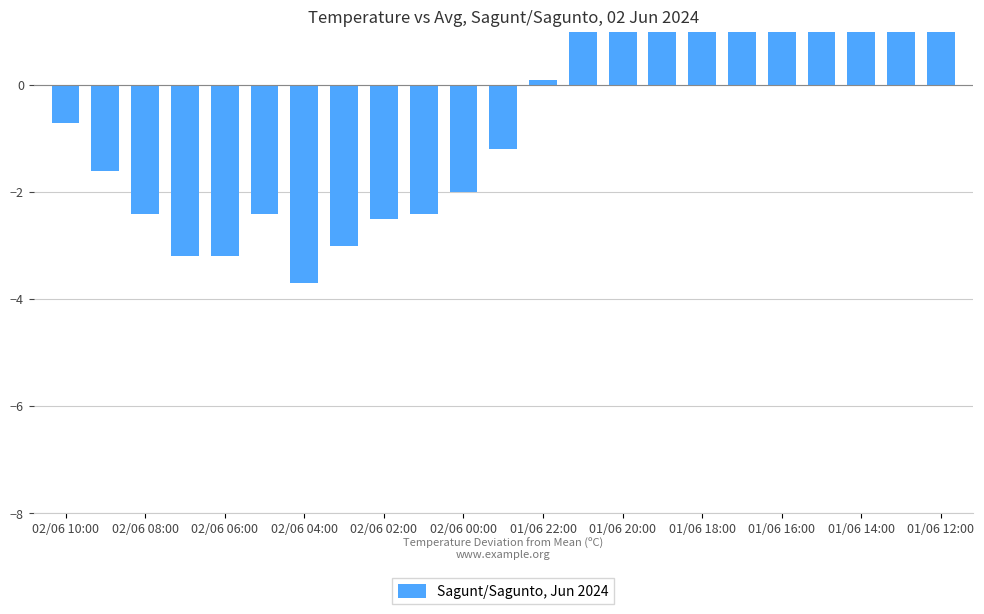

How many bars are there in total?

23